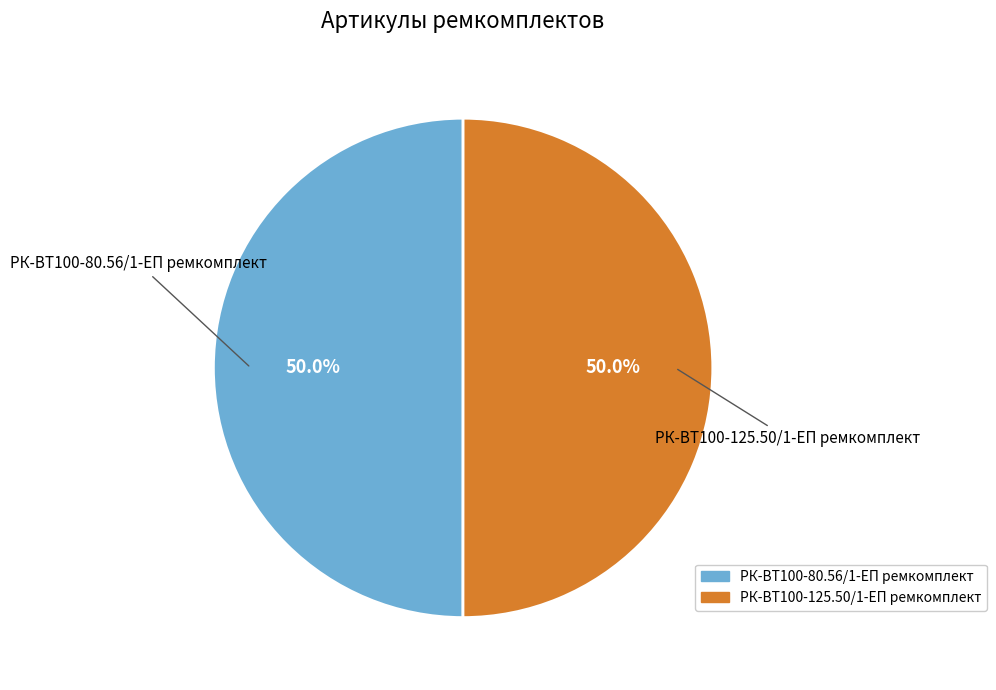

What is the ratio of the value at РК-ВТ100-80.56/1-ЕП ремкомплект to the value at РК-ВТ100-125.50/1-ЕП ремкомплект?

1.0